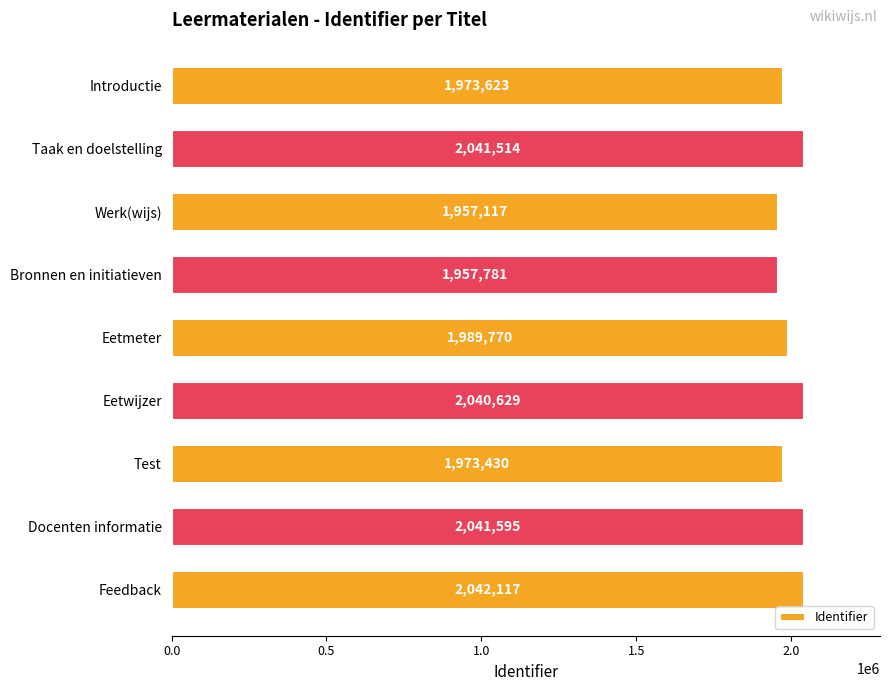

What is the difference between the maximum and minimum values?

85000